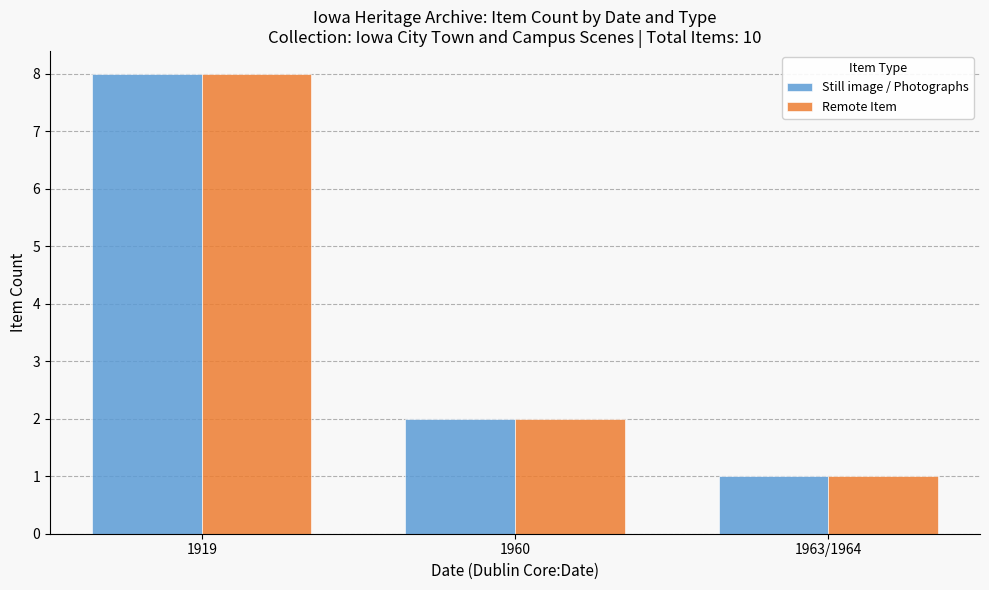

What is the difference between the maximum and minimum values in the Remote Item series?

7